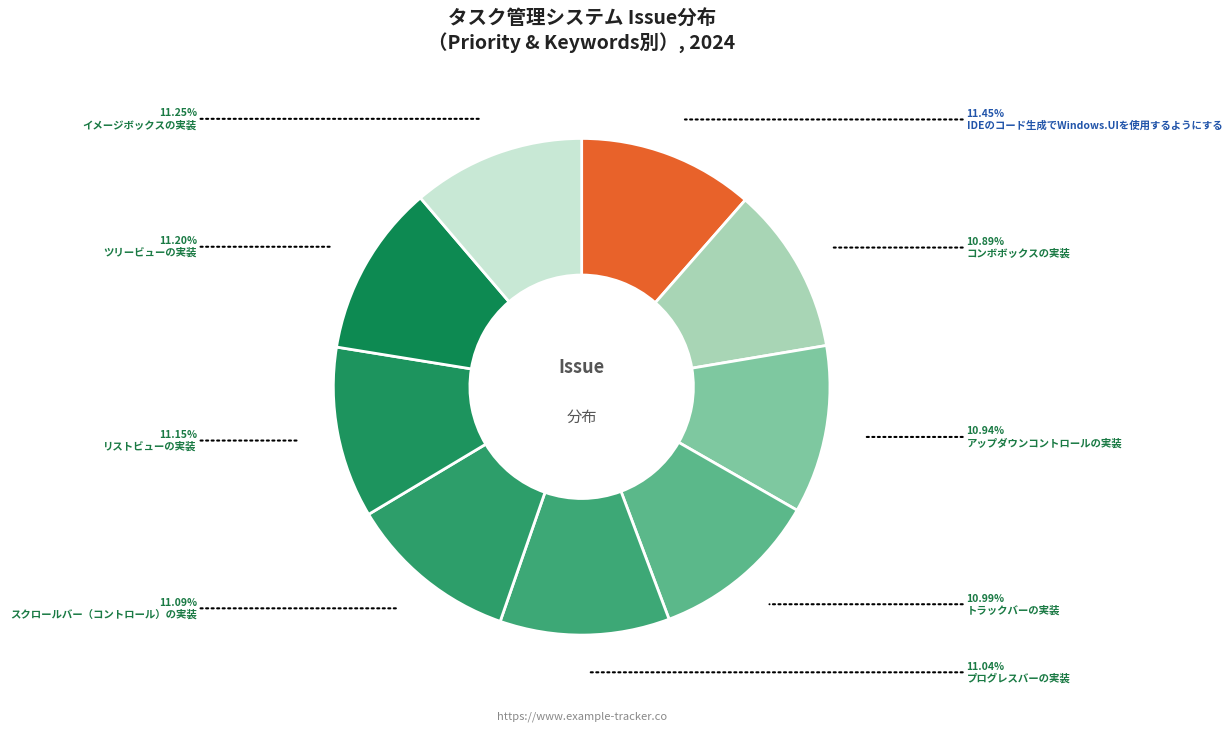

What is the smallest slice in the pie chart?

コンボボックスの実装